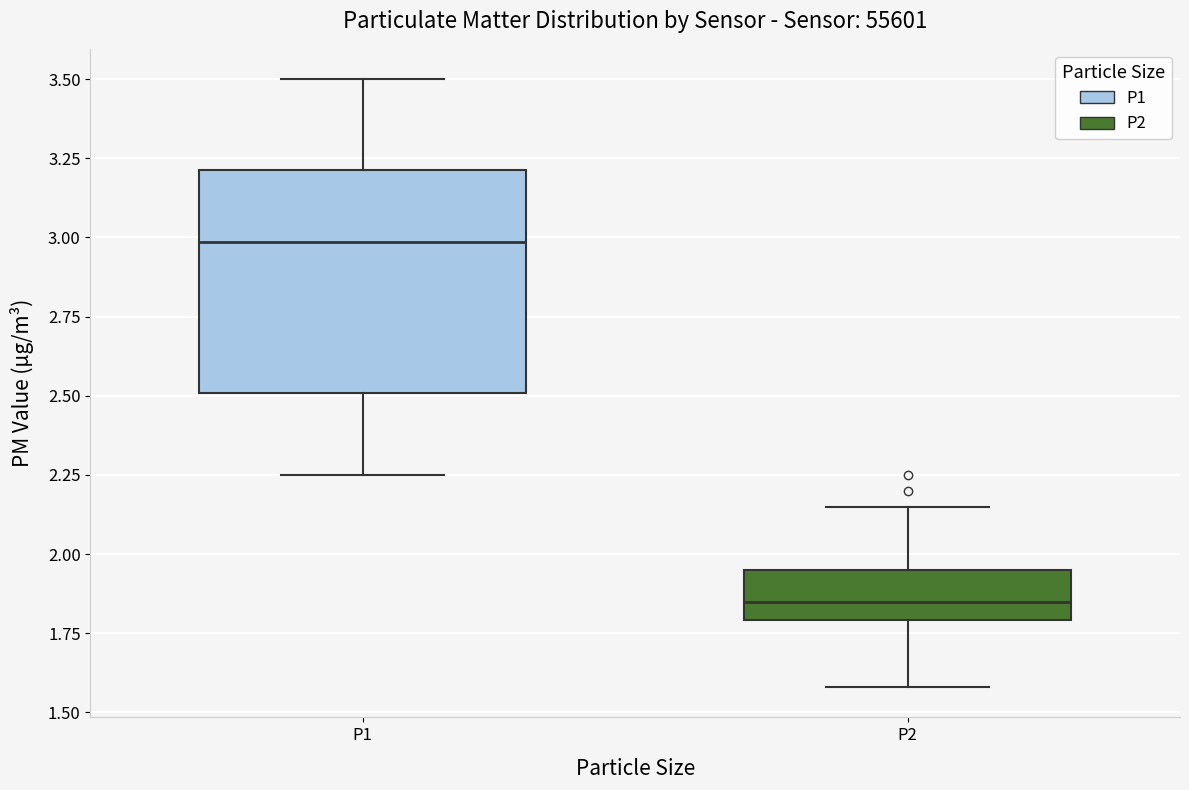

Reading left to right, read every box against the y-axis: the position of its median line, the range the box covers, and the ends of its whiskers. The values are not printed on the chart, so give them approximately, as read against the axis.

P1: median 3.00, box 2.50 to 3.20, whiskers 2.25 to 3.50
P2: median 1.85, box 1.80 to 1.95, whiskers 1.60 to 2.15